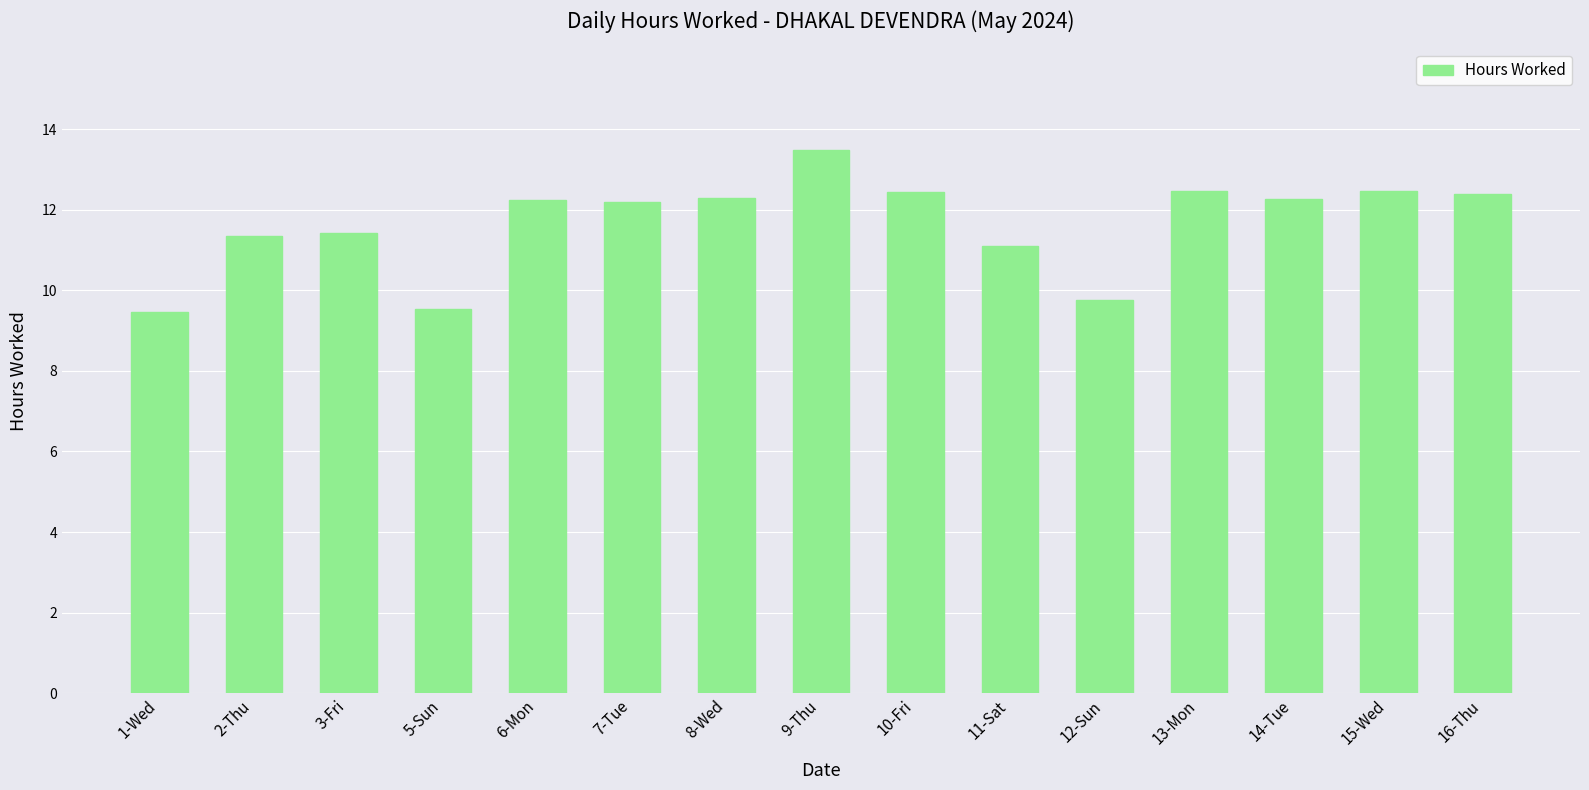

What is the difference between the values at 6-Mon and 12-Sun?

2.5